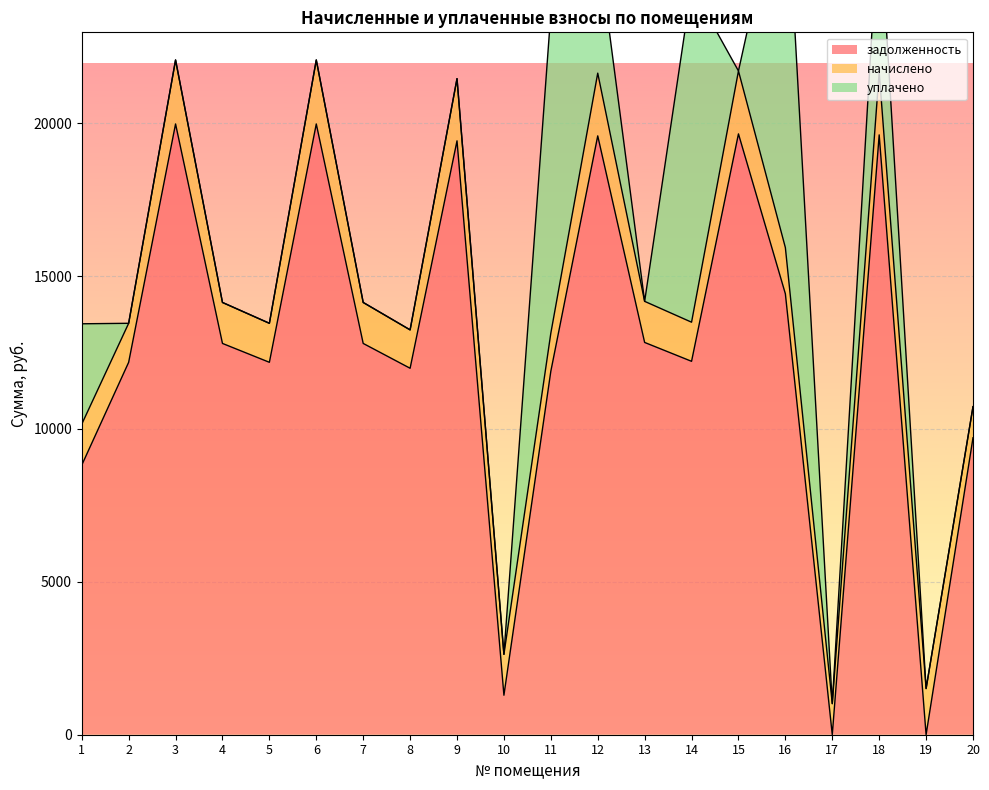

What is the value of the задолженность point at the 14th from the left?

12214.0